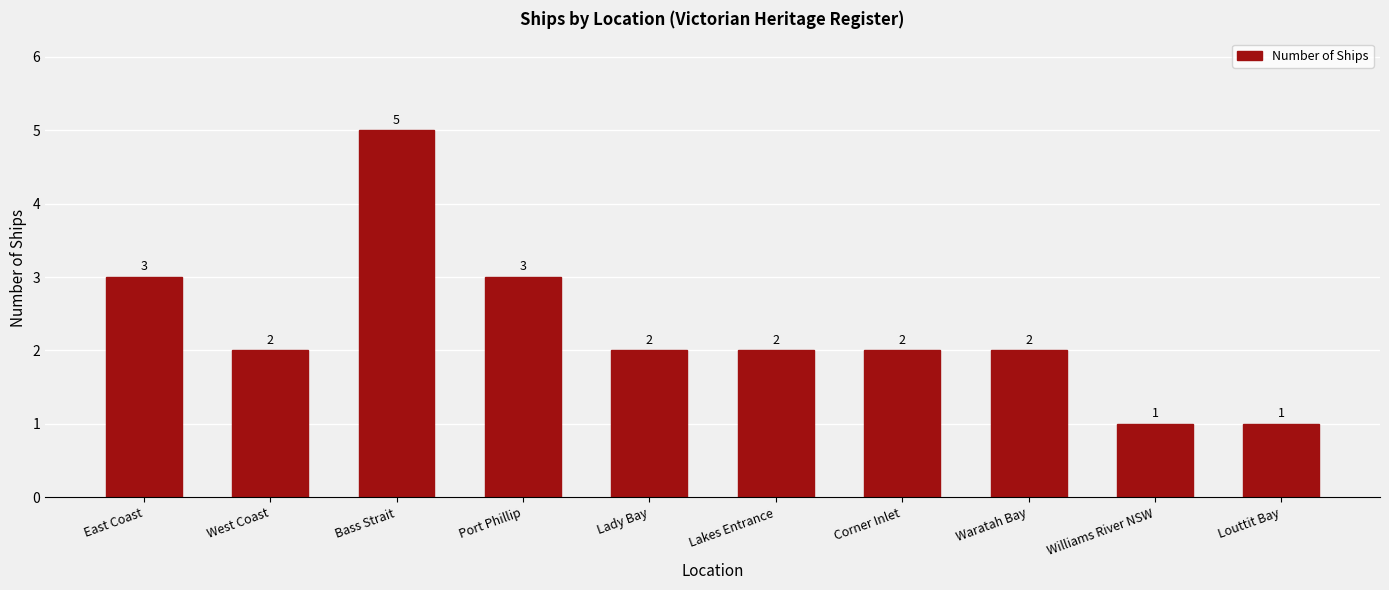

Count the number of categories in the chart.

10